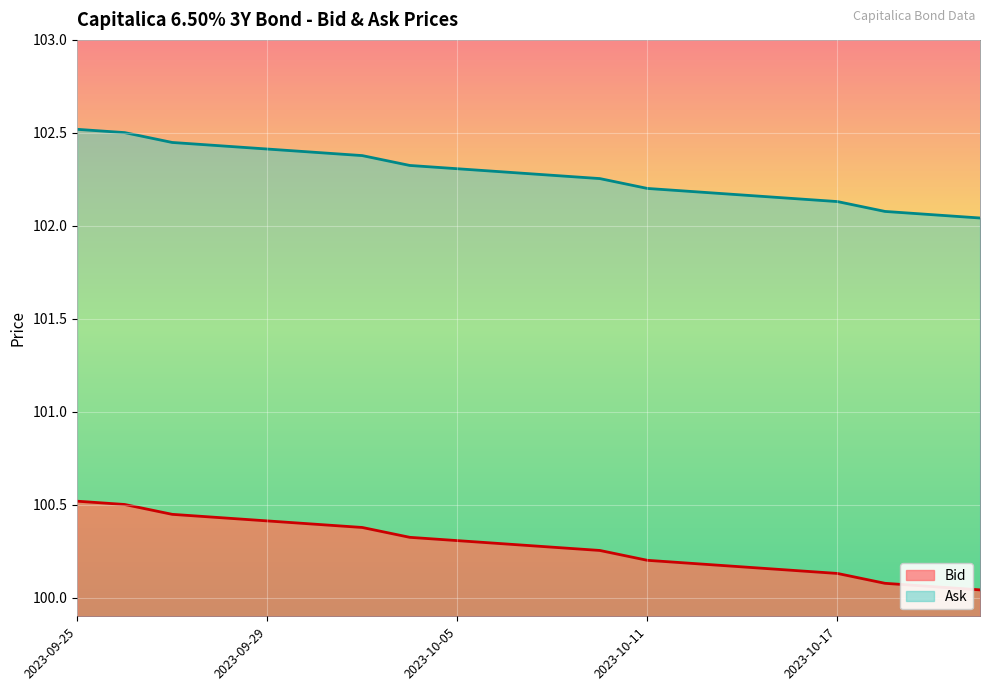

What is the label of the 17th point from the left?

2023-10-17